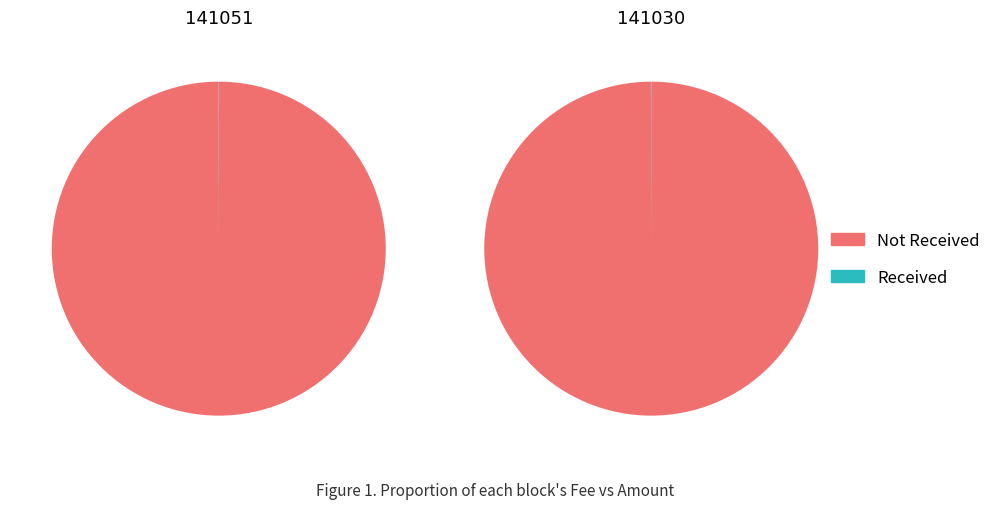

What is the smallest slice in the pie chart?

141051